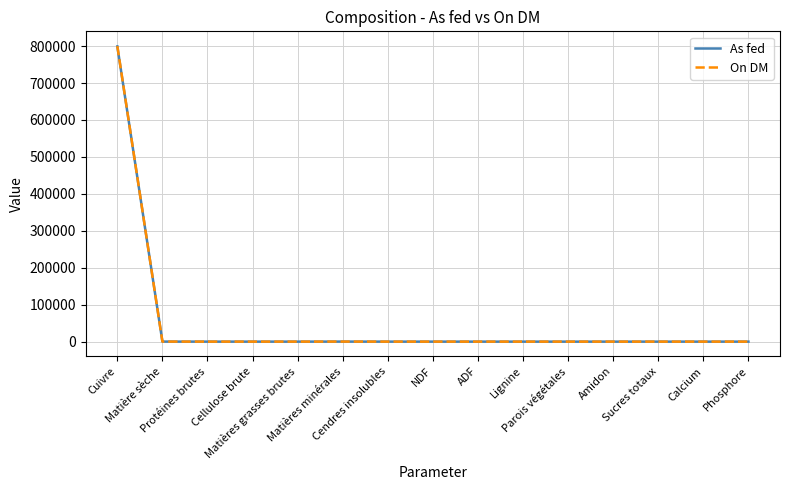

Which category has the highest value in the As fed series?

Cuivre